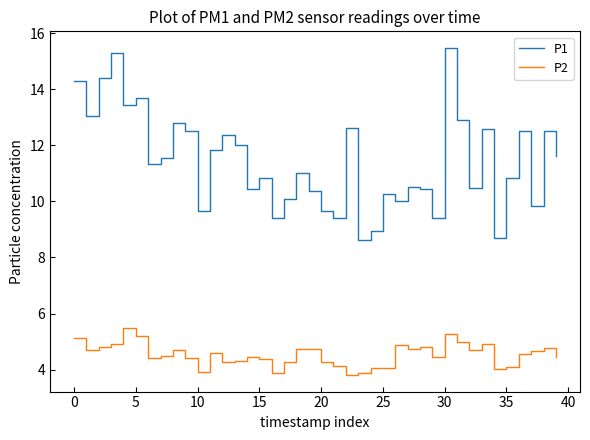

What is the lowest value of the P2 series?

3.8